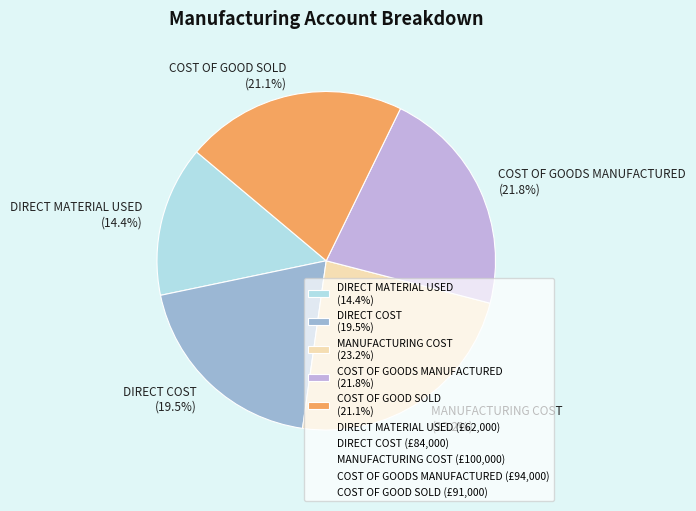

To the nearest percent, what is the average slice percentage?

20%